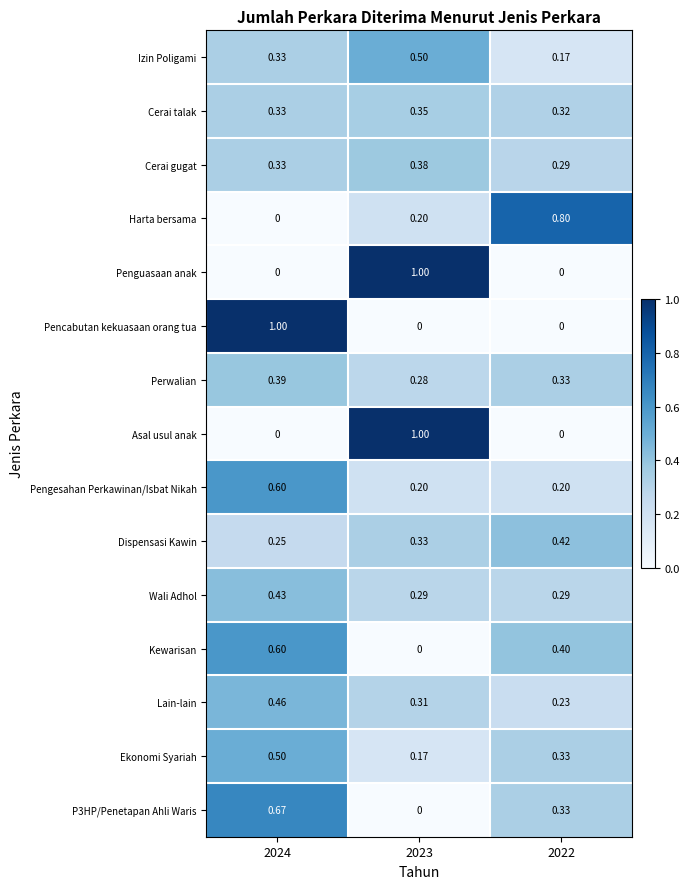

Is the value of Cerai talak at 2024 greater than the value of Pencabutan kekuasaan orang tua at 2024?

No